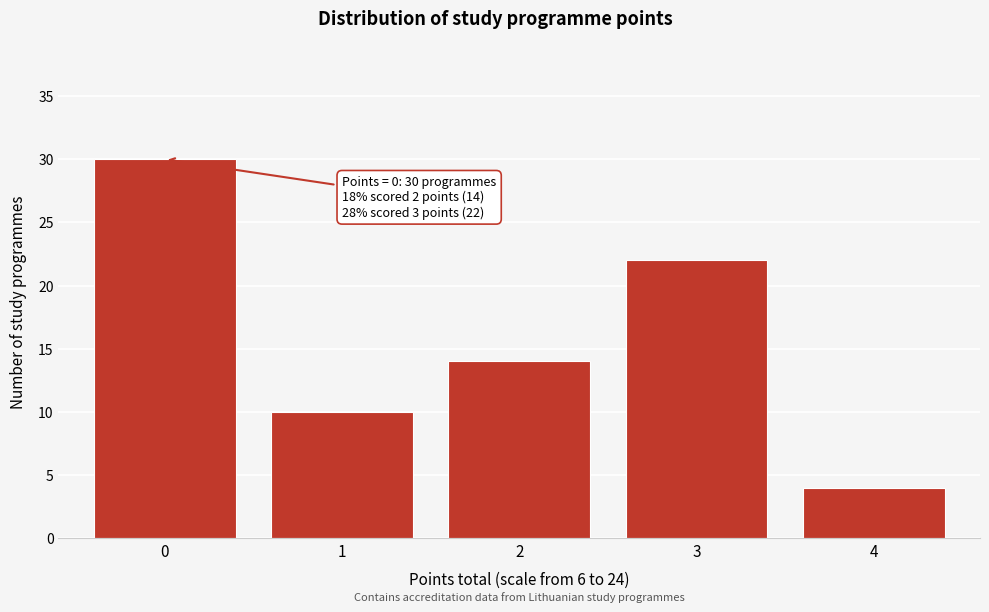

Reading left to right, list all the values displayed in this chart.

0=30	1=10	2=14	3=22	4=4